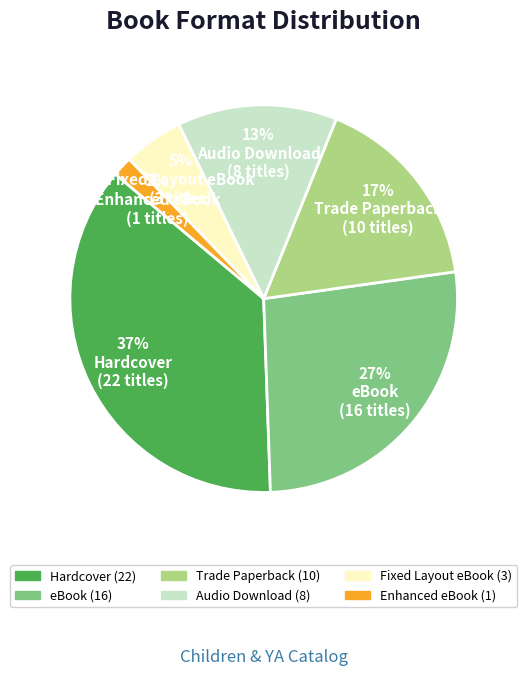

Approximately how many times larger is the value at Audio Download compared to eBook?

0.5